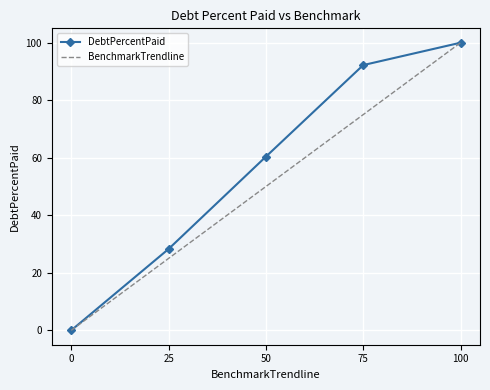

Is it true that DebtPercentPaid equals 131.0 at 75?

False